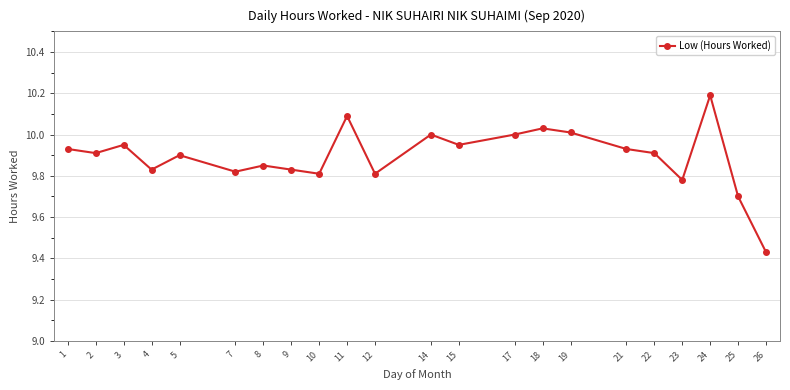

Is this an area chart (filled region under the line)?

No